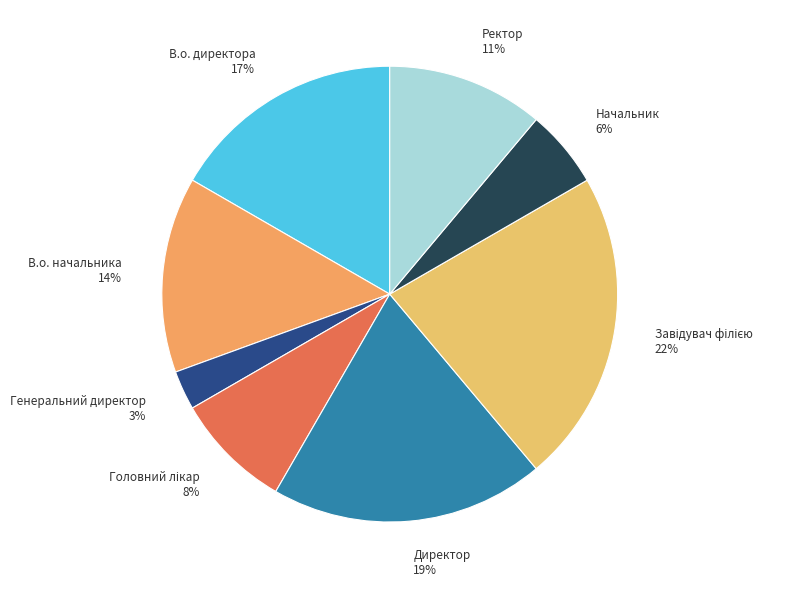

To the nearest percent, what is the difference between the largest and smallest slice percentages?

19%